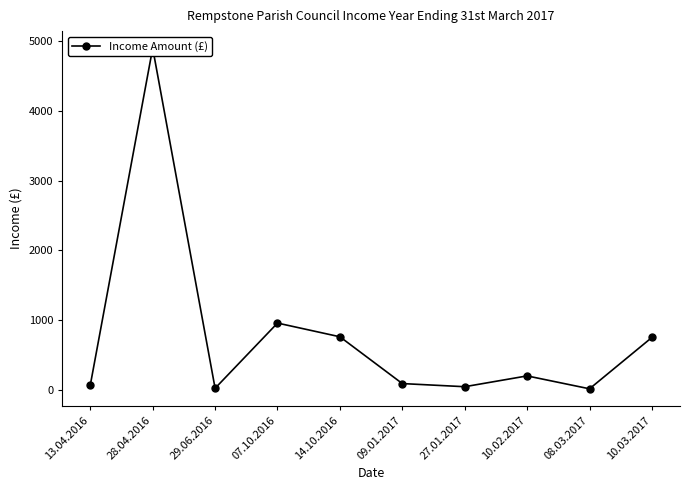

Does the chart have visible grid lines?

No